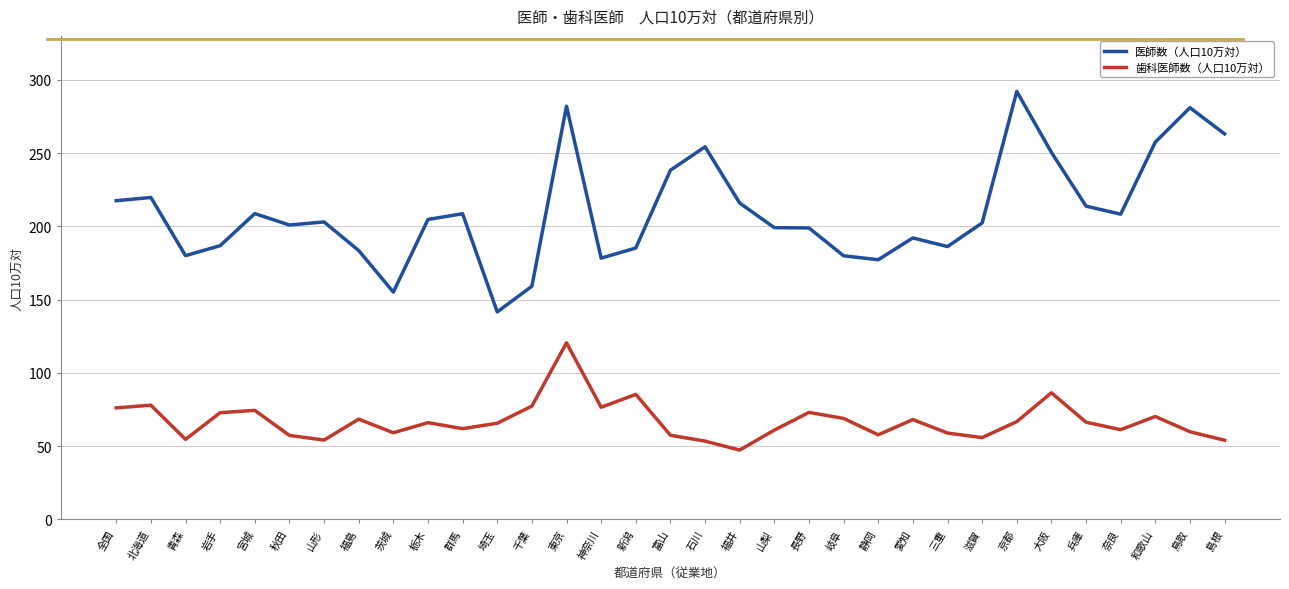

Read the 医師数（人口10万対） value at 愛知.

192.1